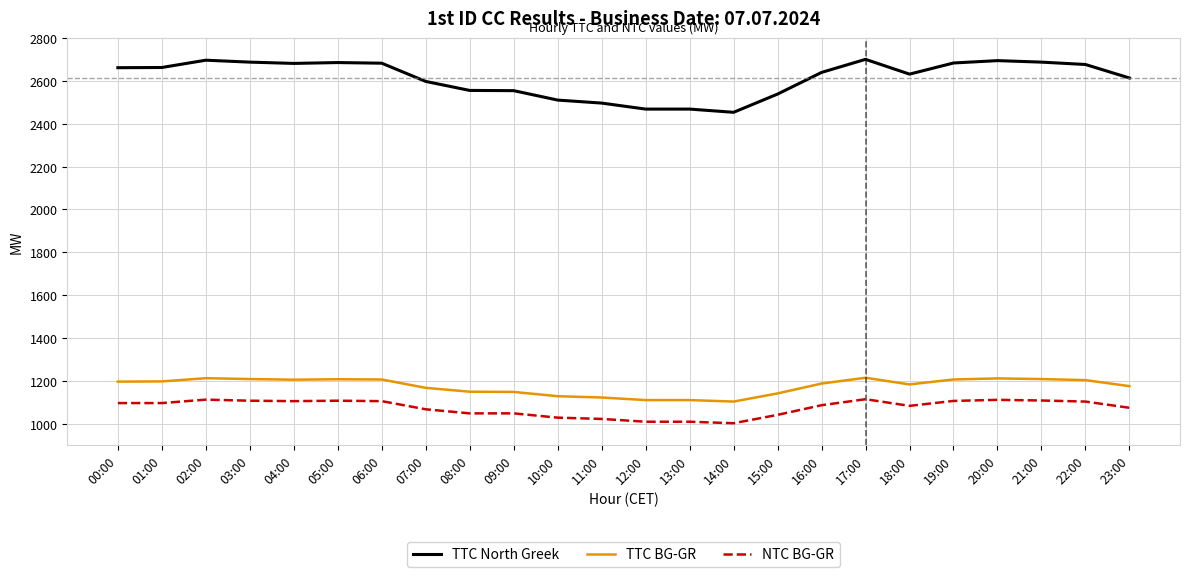

Is it true that TTC North Greek equals 2538 at 15:00?

True